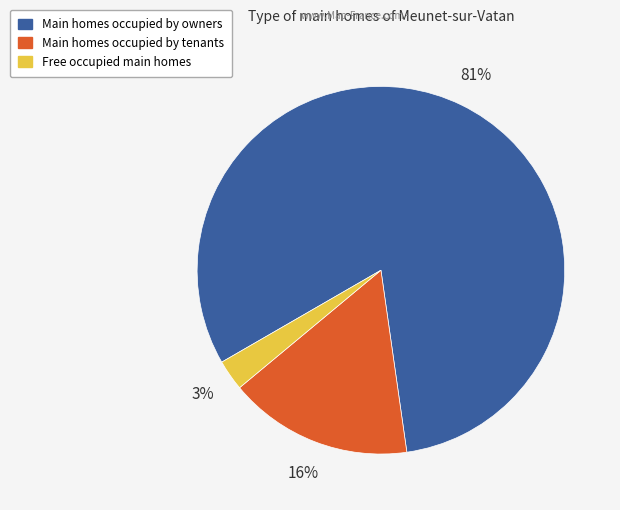

Is there a majority slice in this chart?

Yes